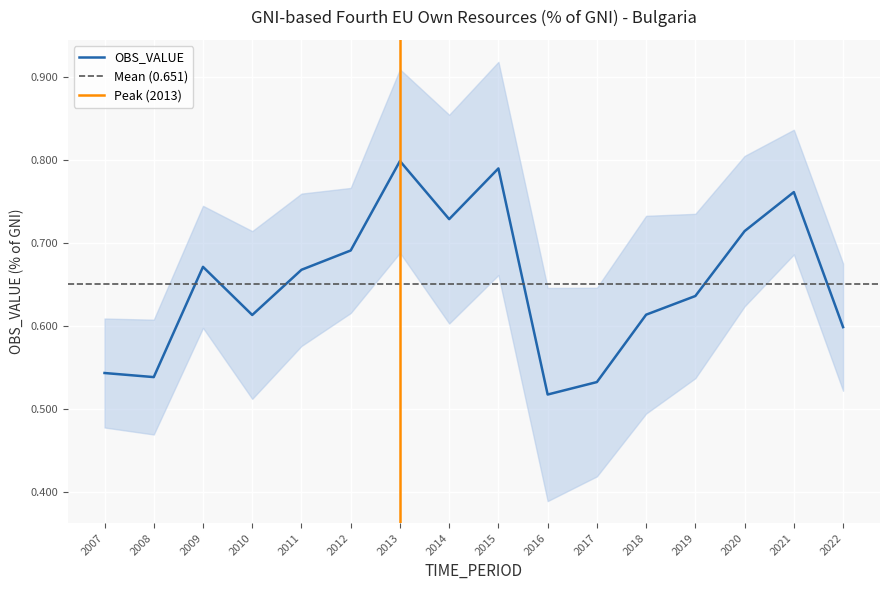

Is this an area chart (filled region under the line)?

No